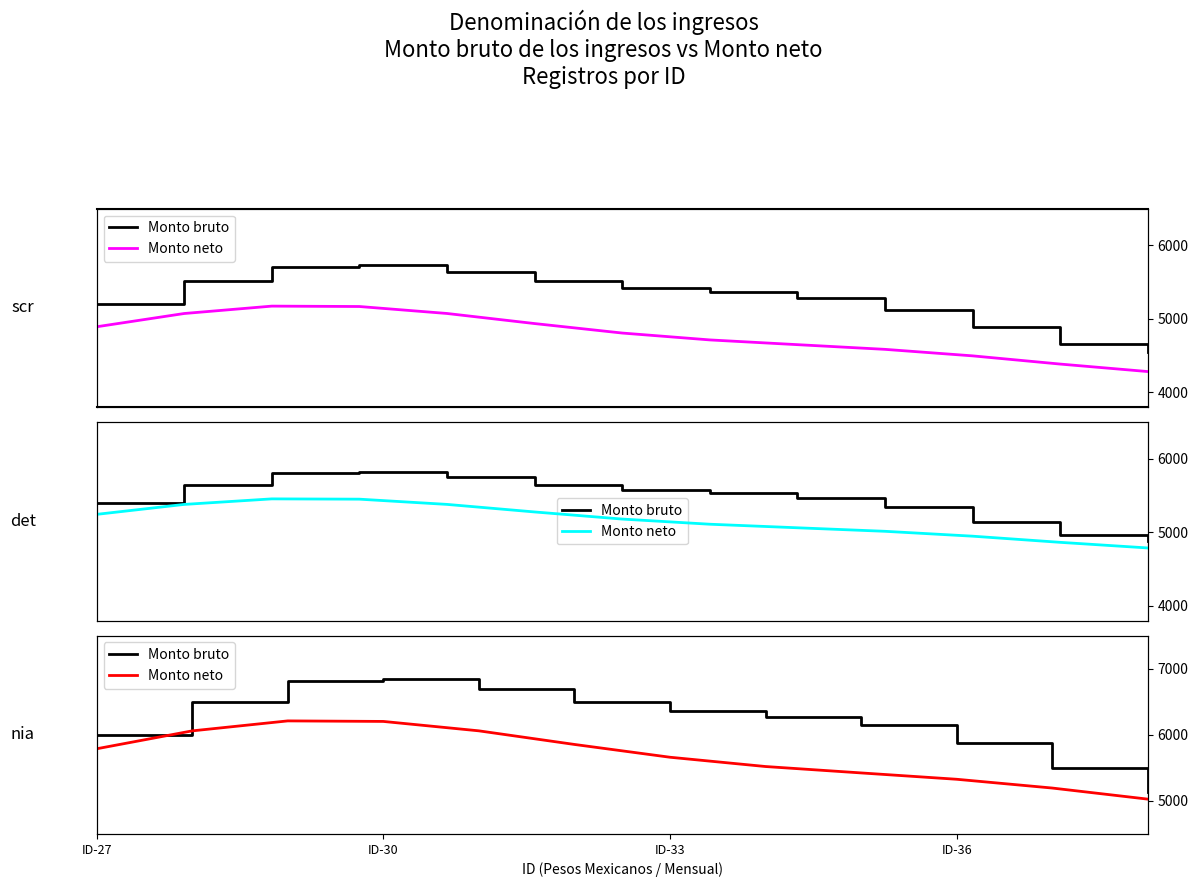

True or false: Monto neto has a value of 3131.7 at ID-30.

False